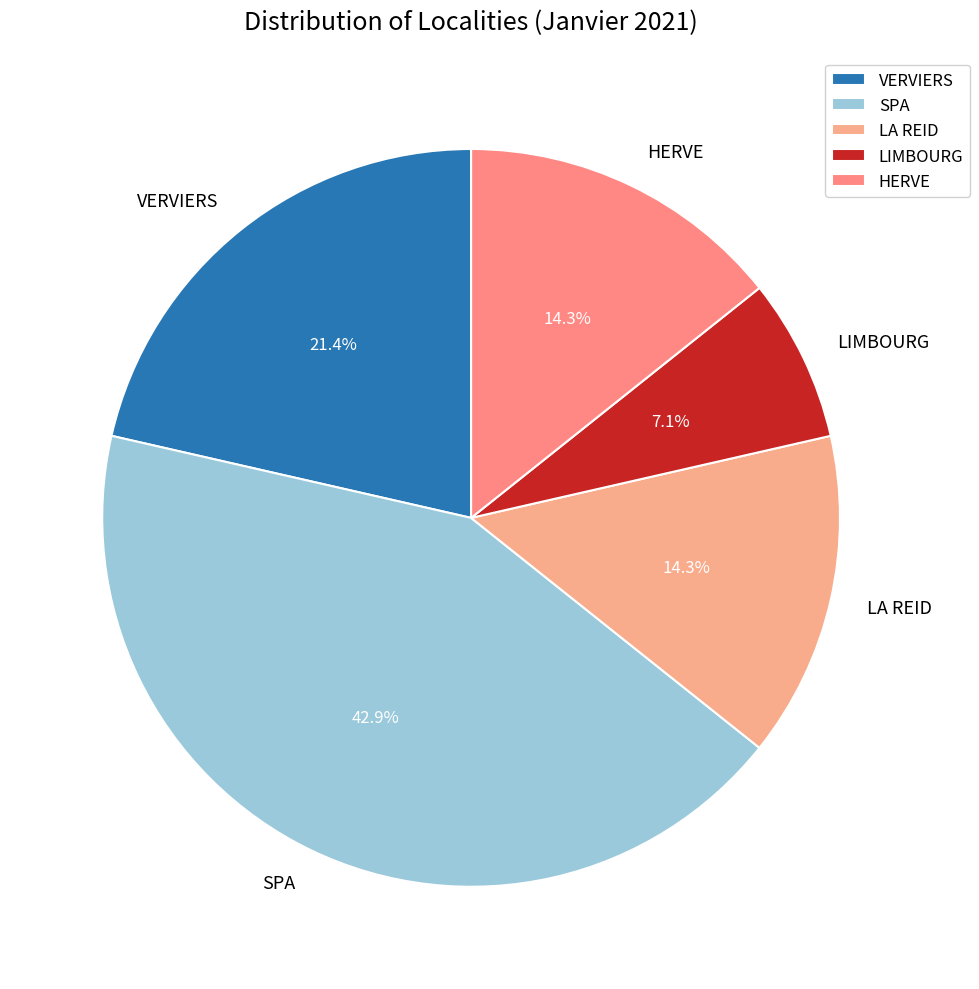

Is it true that LA REID is 14% of the pie?

True